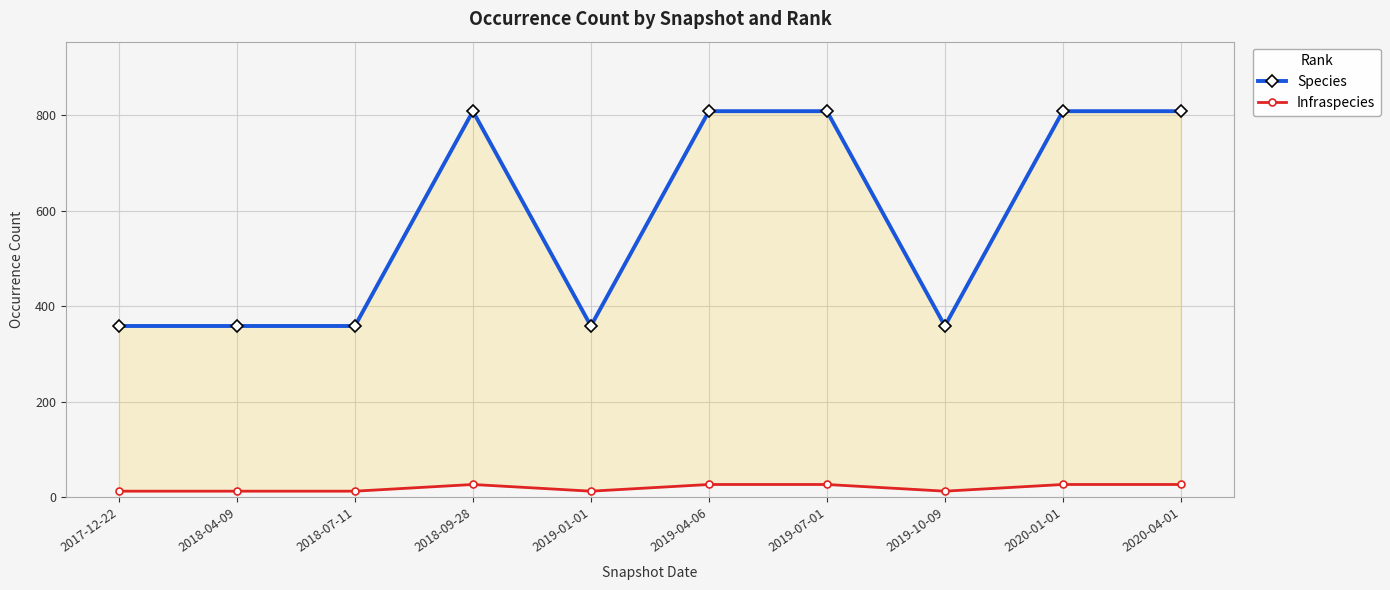

What are all the series names shown in the legend?

Species, Infraspecies